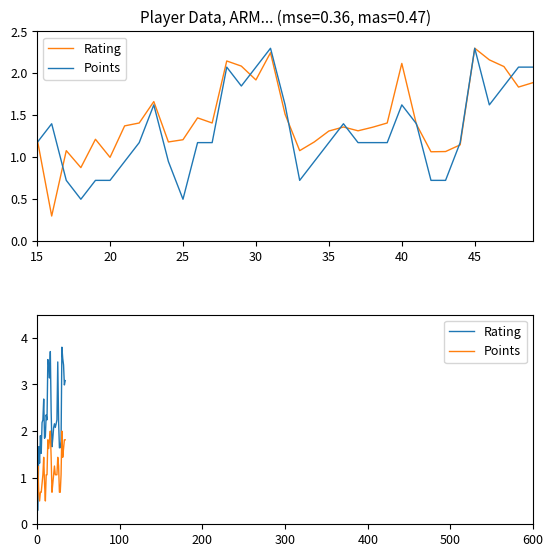

In Points, how many points are lower than both neighbors (excluding endpoints)?

5